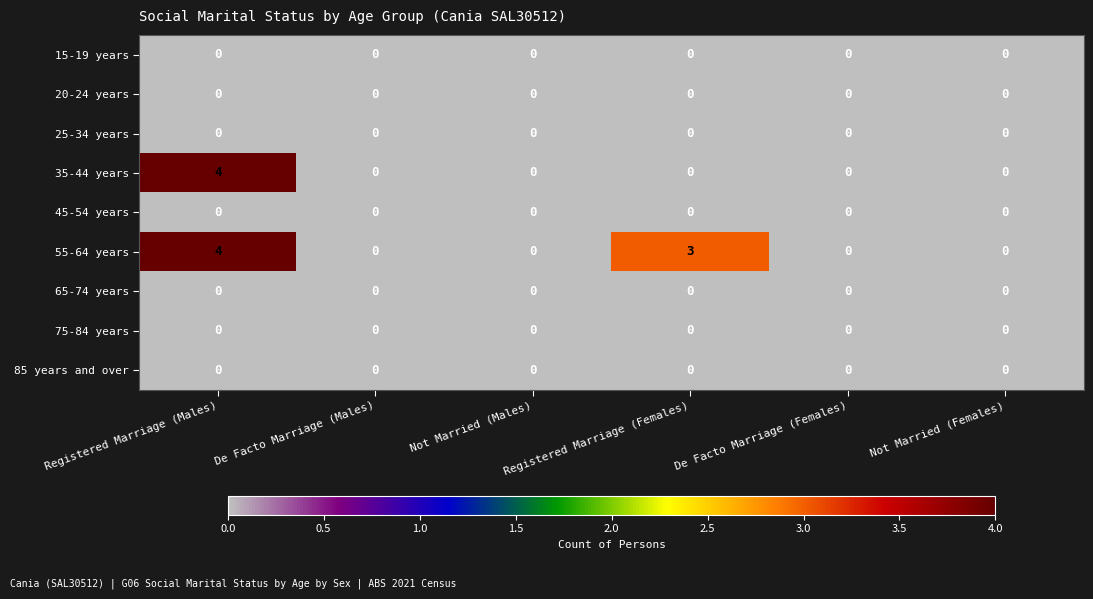

What is the difference between the highest and lowest values at Registered Marriage (Males)?

4